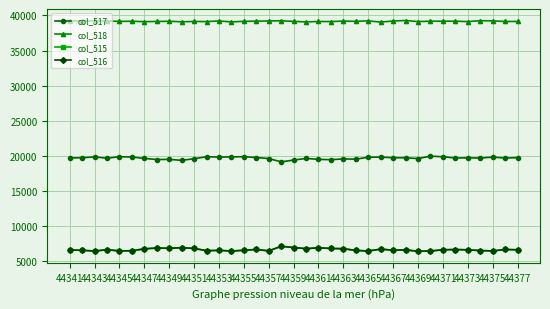

True or false: col_515 has more than 2 interior local peaks.

True